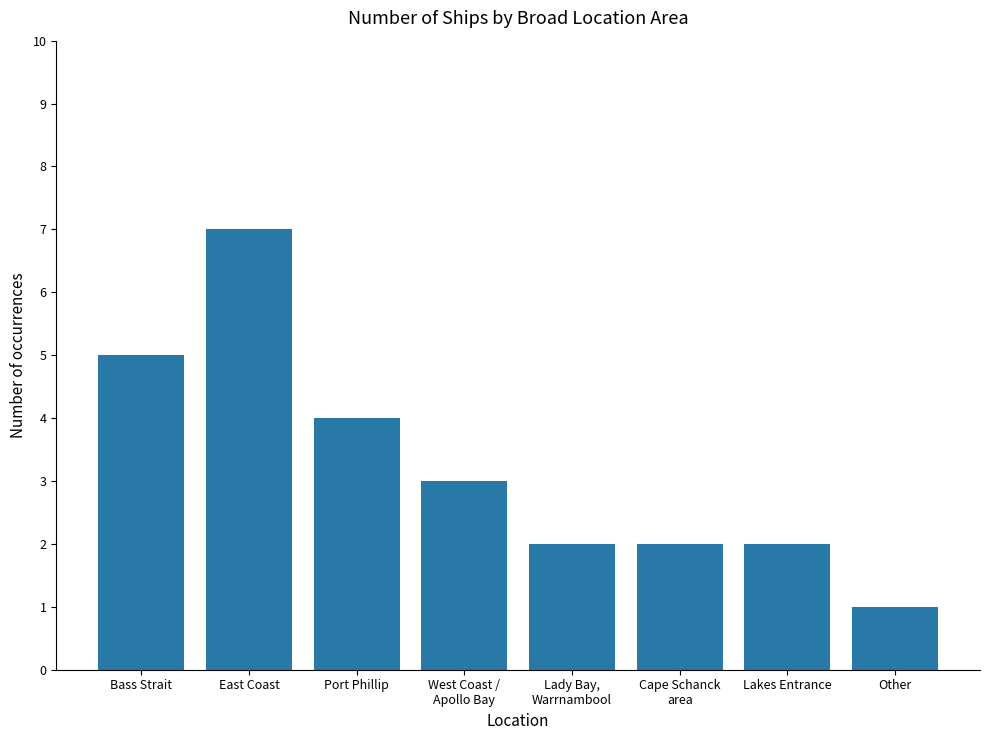

How many data points does each series have?

8